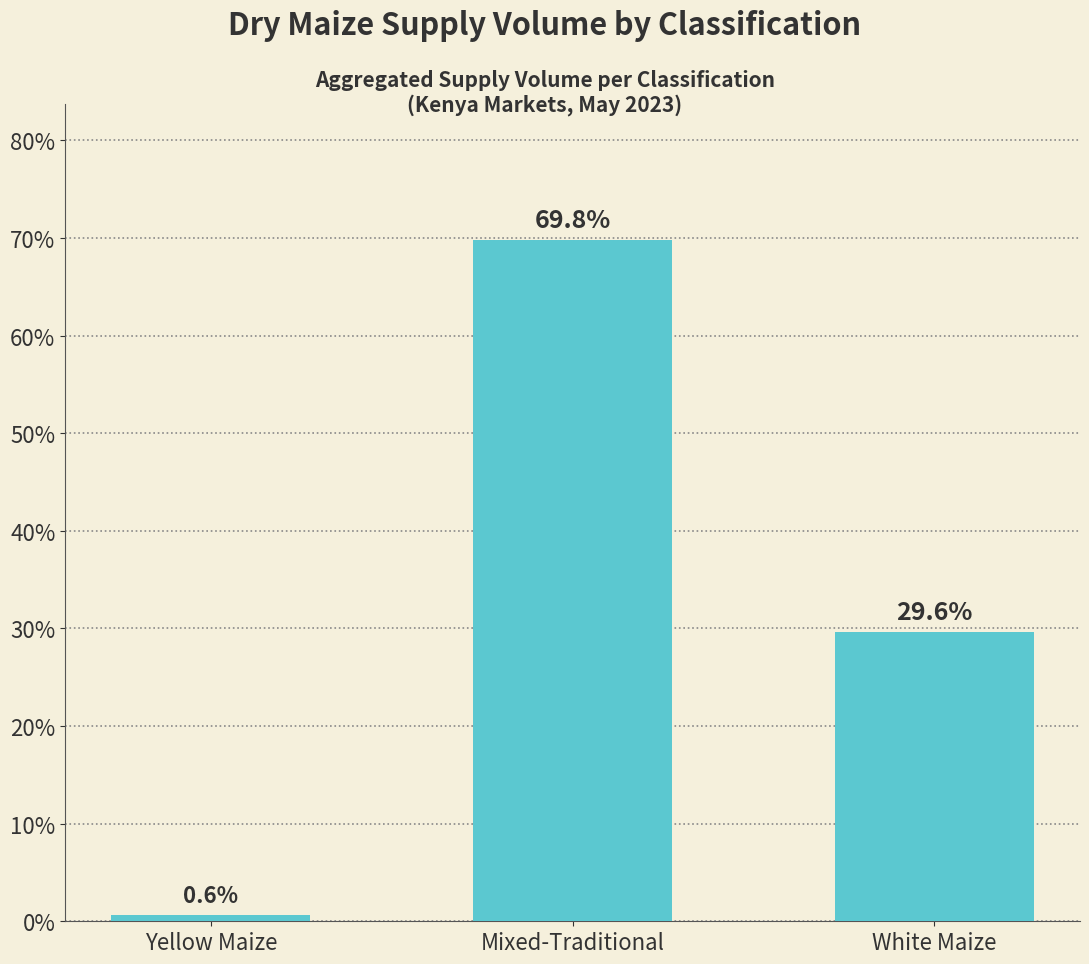

Is it true that the value at White Maize is 29.6?

True